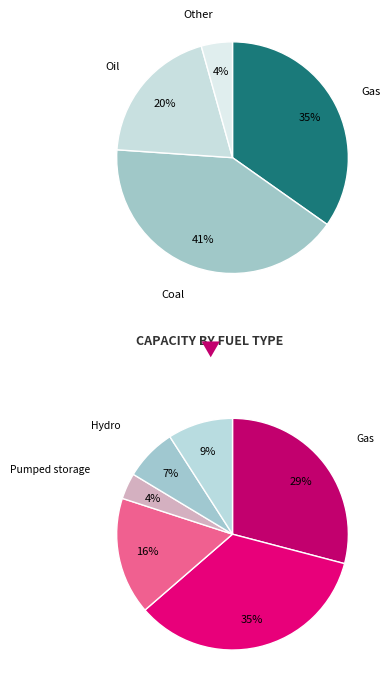

What is the smallest slice in the pie chart?

4